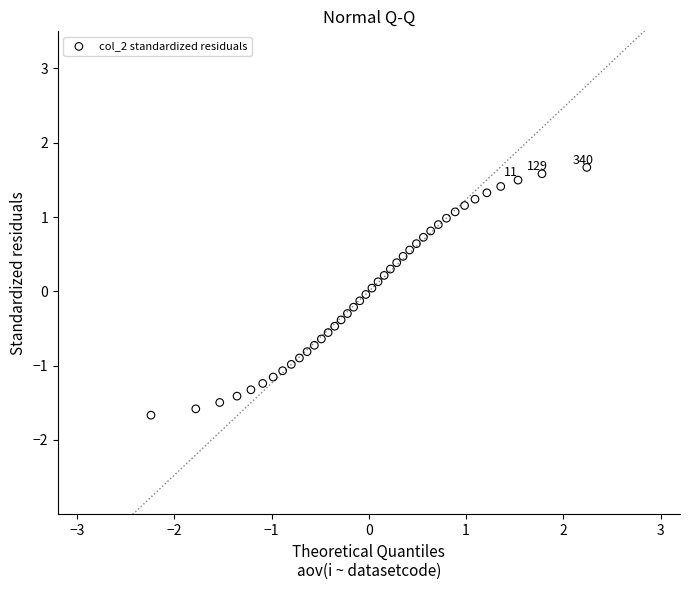

What is the range of Y values (max minus min)?

3.3